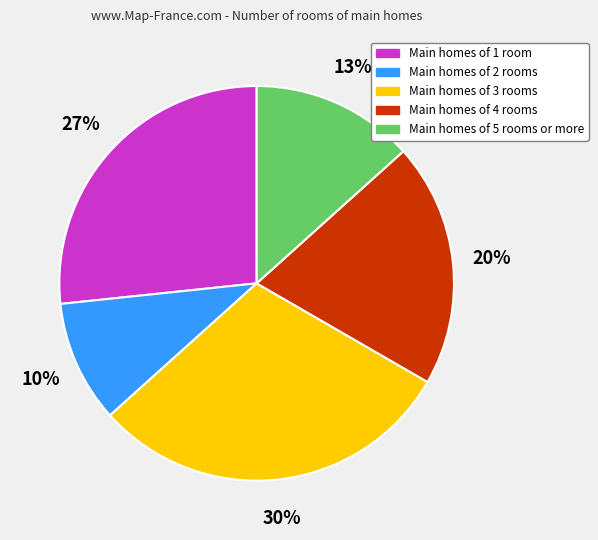

Which category has the biggest portion of the pie?

Main homes of 3 rooms